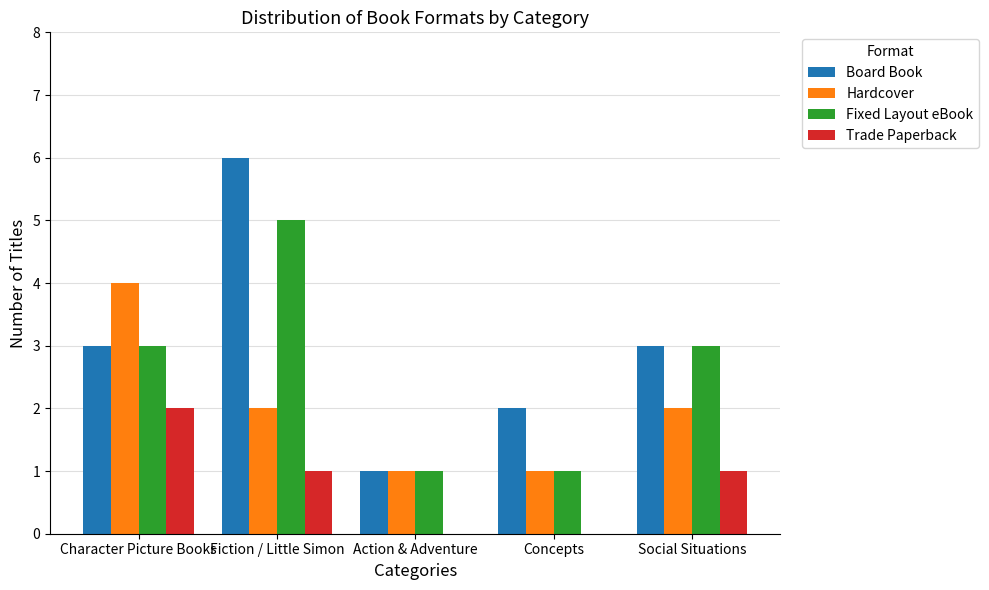

Is the value of Trade Paperback at Action & Adventure greater than the value of Hardcover at Social Situations?

No